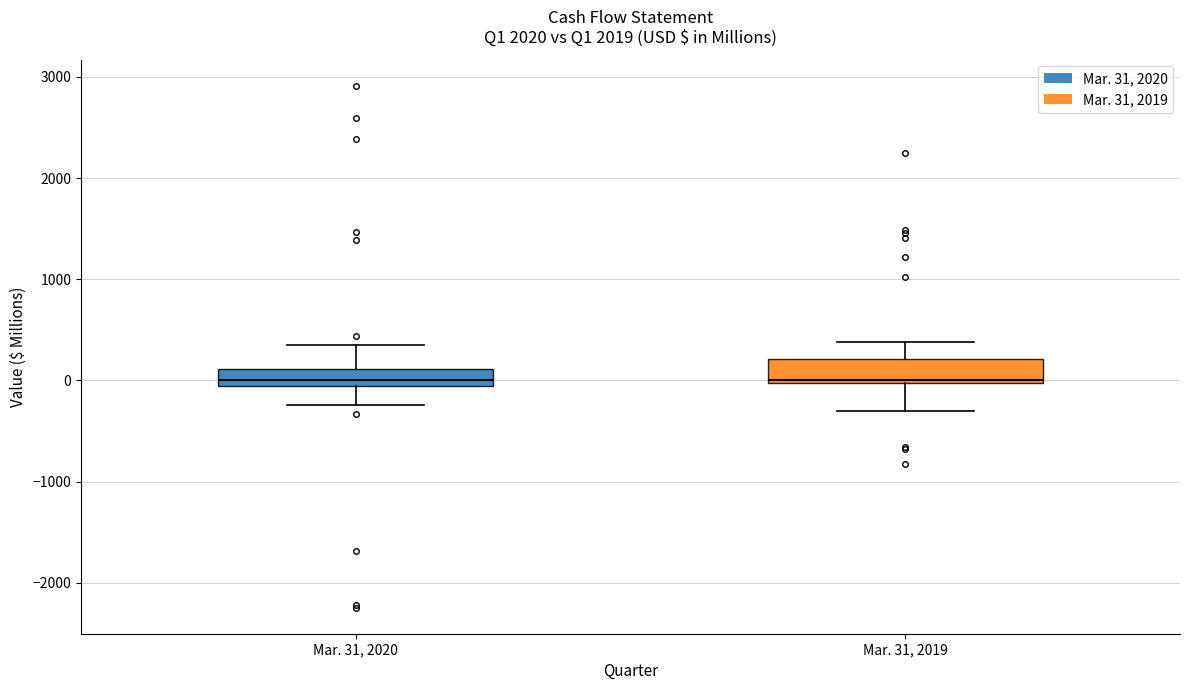

Reading left to right, transcribe this box plot: for each box, give where its median line is, the range the box spans, and where its two whiskers end, as read against the y-axis. The values are not printed on the chart, so give them approximately, as read against the axis.

Mar. 31, 2020: median 0, box -100 to 100, whiskers -200 to 300
Mar. 31, 2019: median 0, box 0 to 200, whiskers -300 to 400